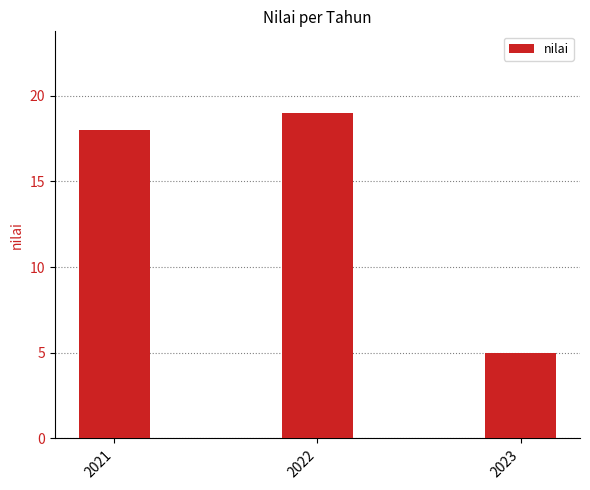

Does the chart contain any negative values?

No